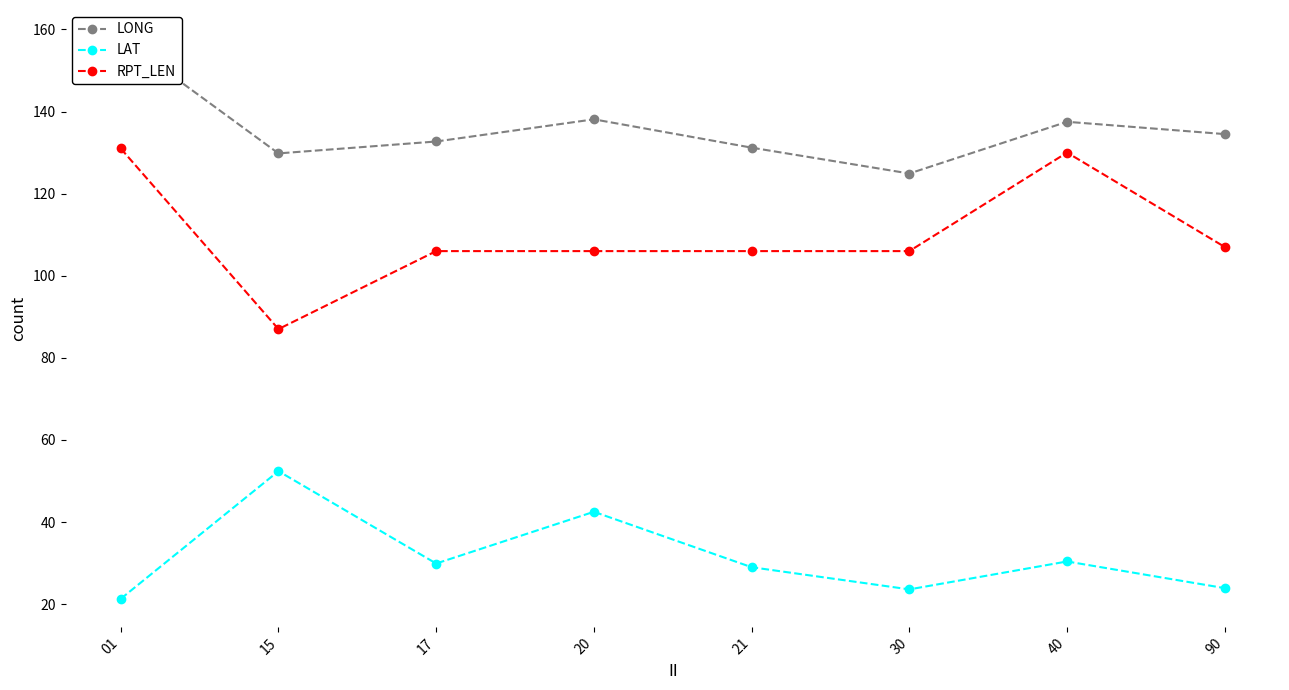

At 30, list the series in order from smallest to largest.

LAT, RPT_LEN, LONG